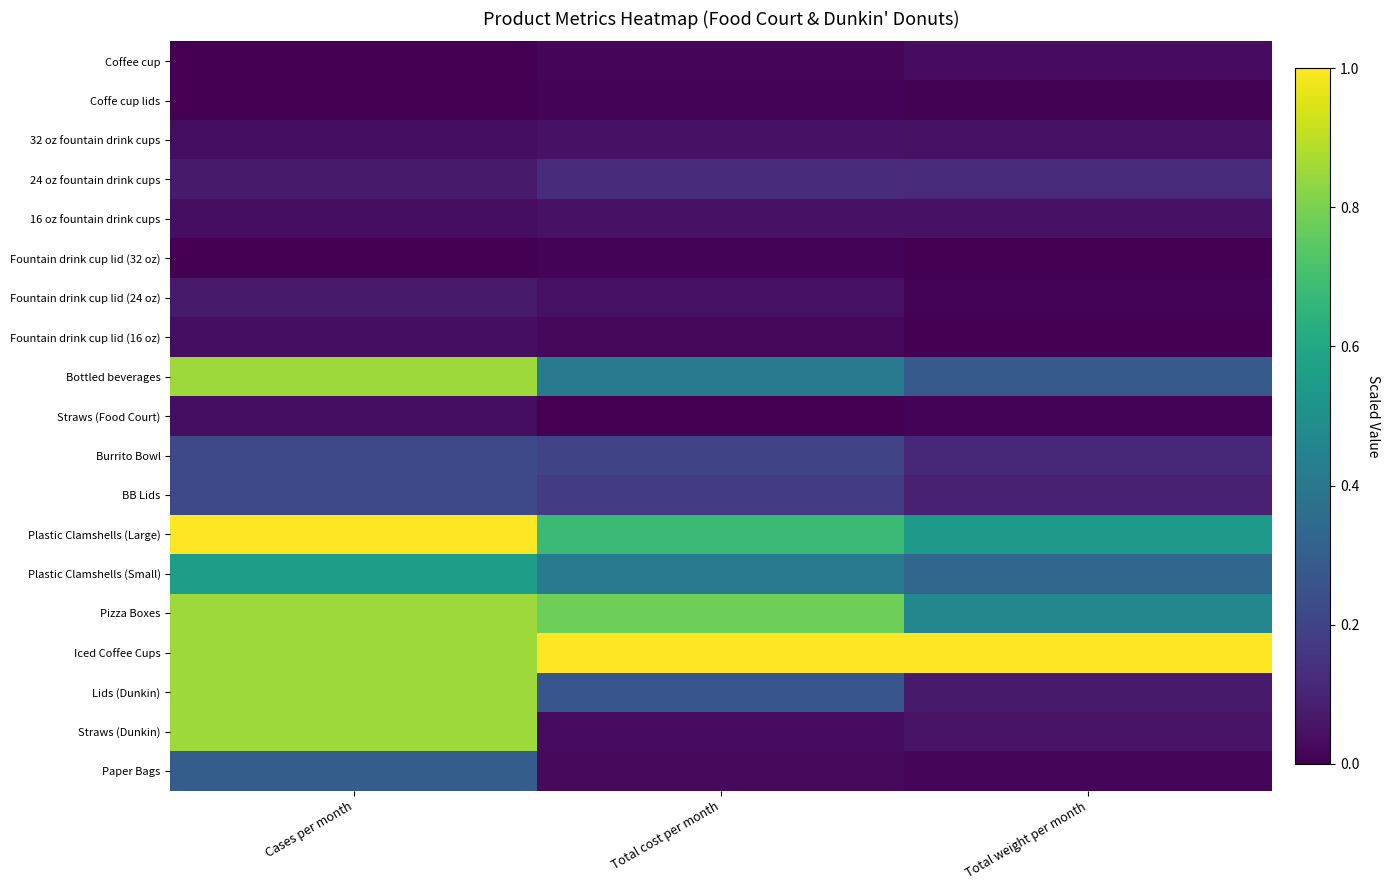

Count the number of data series in this chart.

19